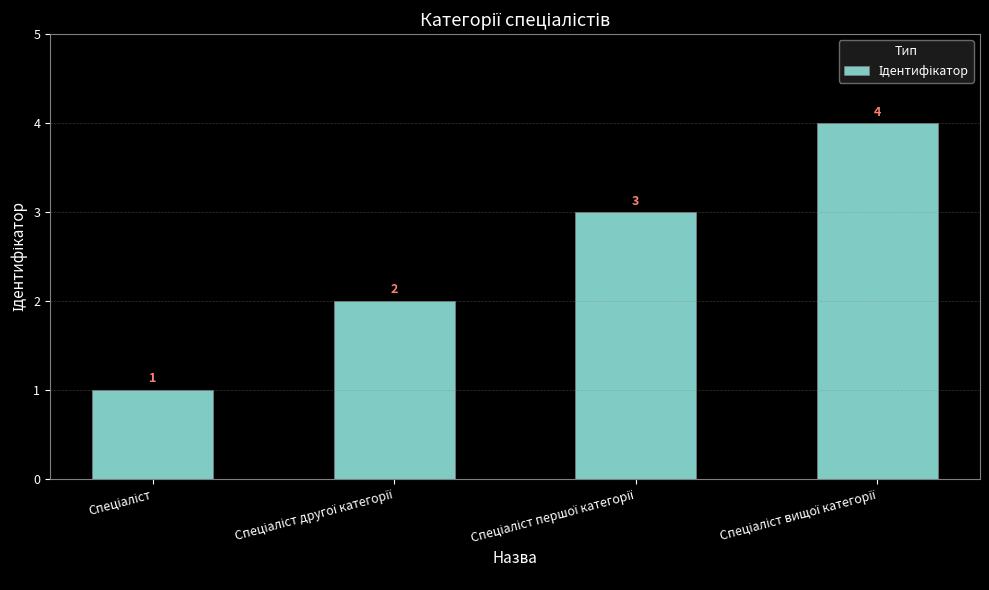

What is the value of the 3rd bar from the left?

3